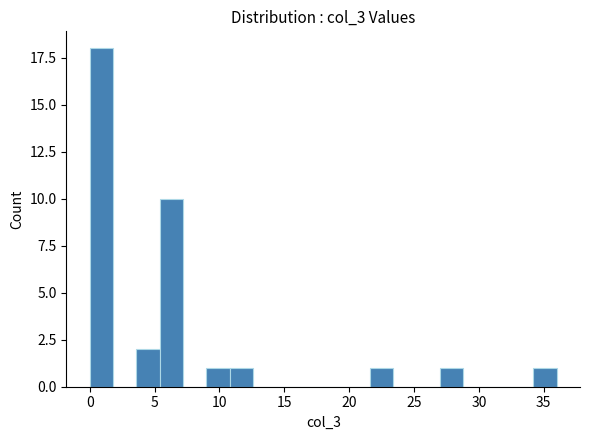

Read against the x-axis, roughly where is the centre of the tallest bar?

1.0